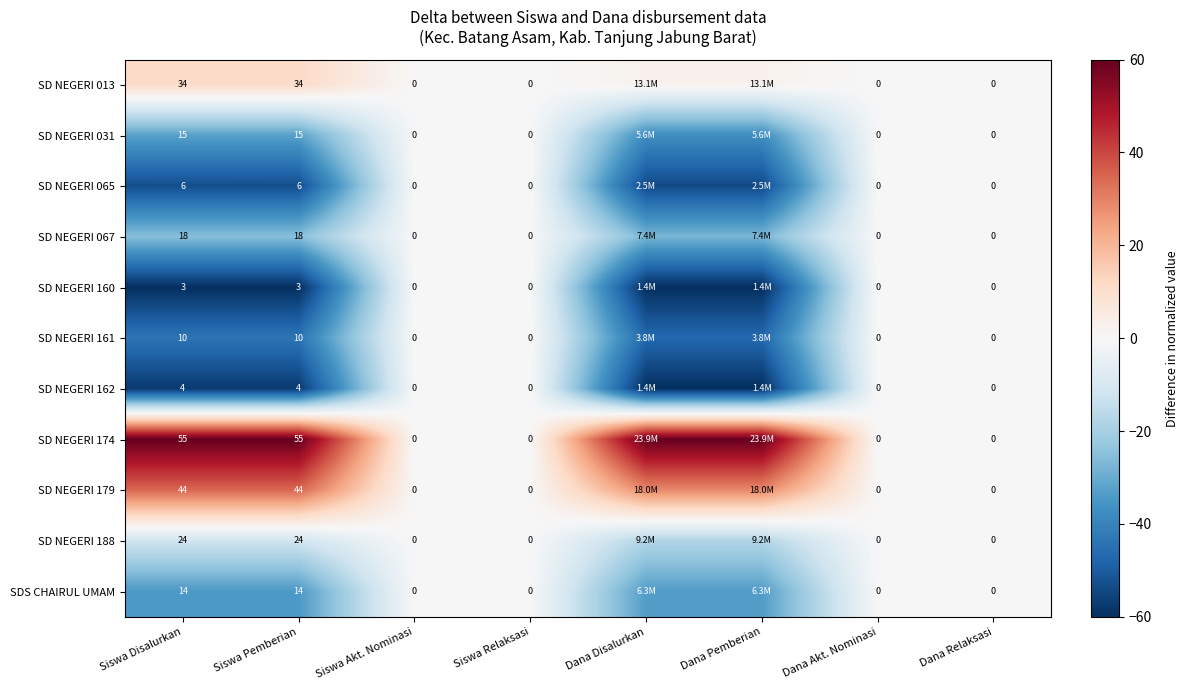

What is the difference between the SD NEGERI 013 values at Siswa Pemberian and Dana Akt. Nominasi?

34.0